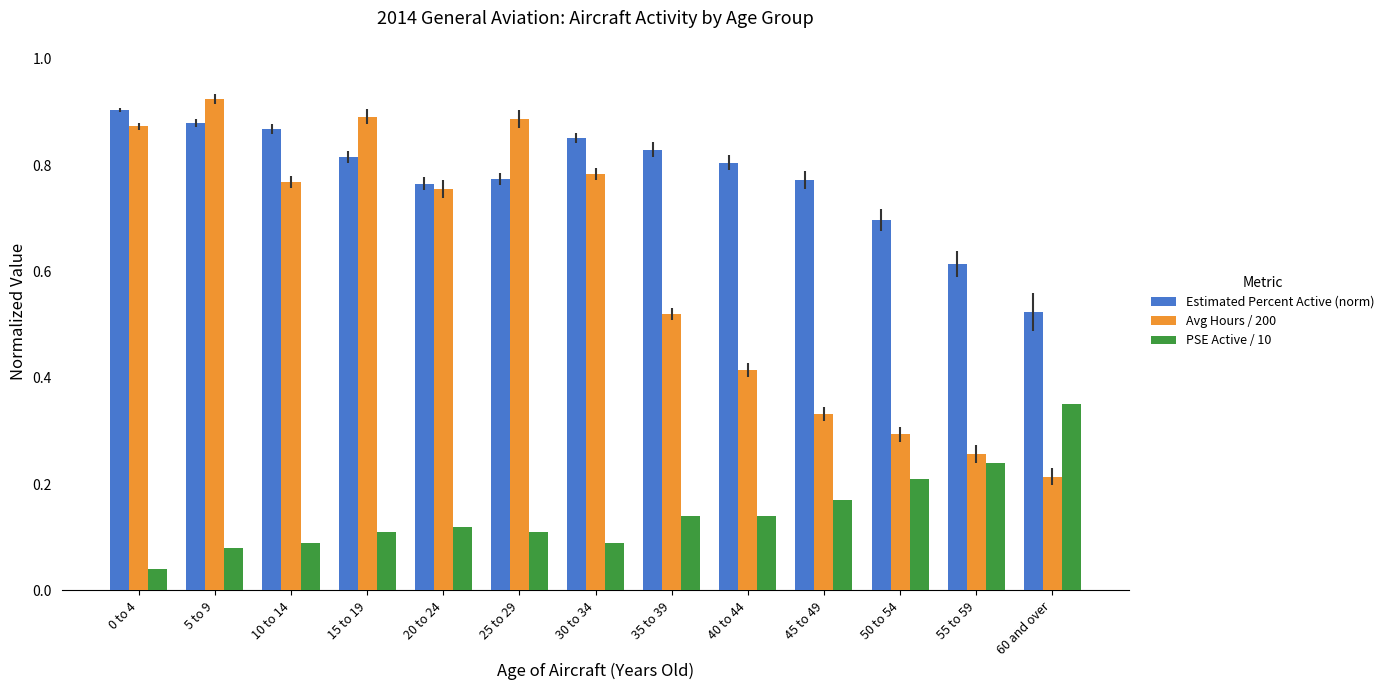

Where is Estimated Percent Active (norm) nearest to the value 0?

60 and over